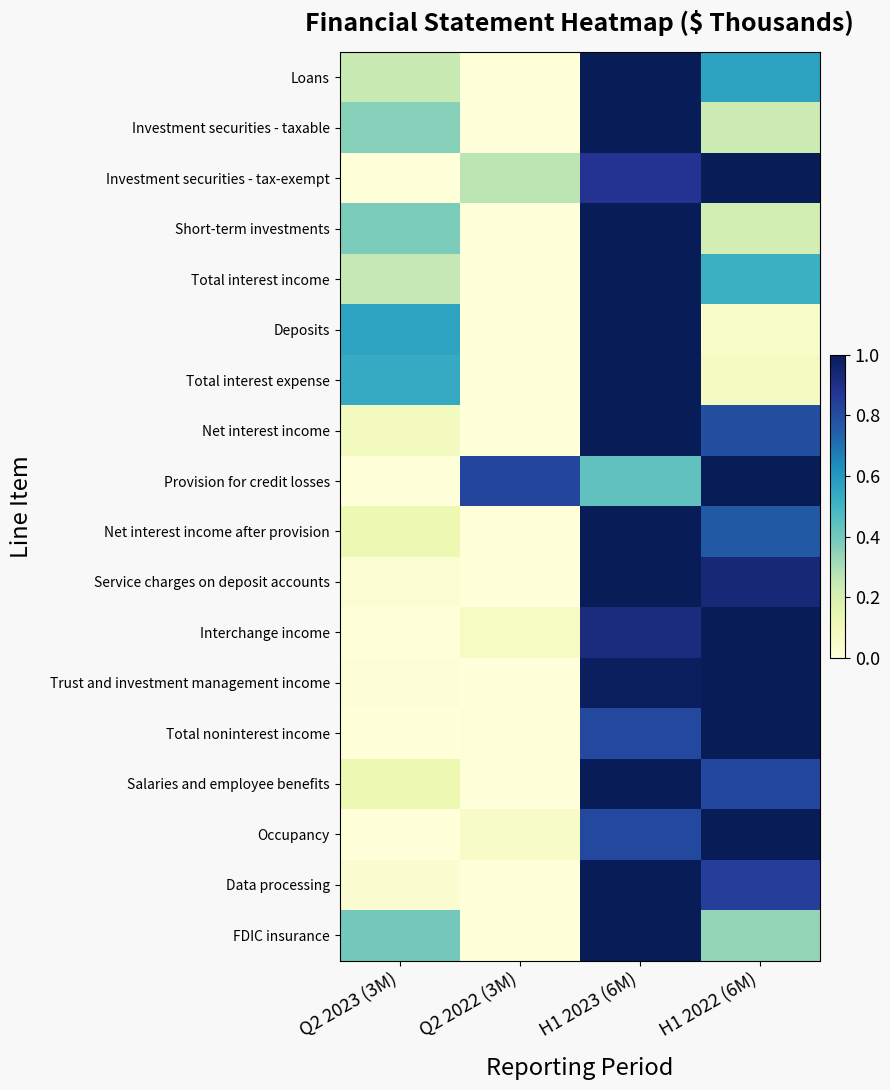

Count the number of data series in this chart.

18